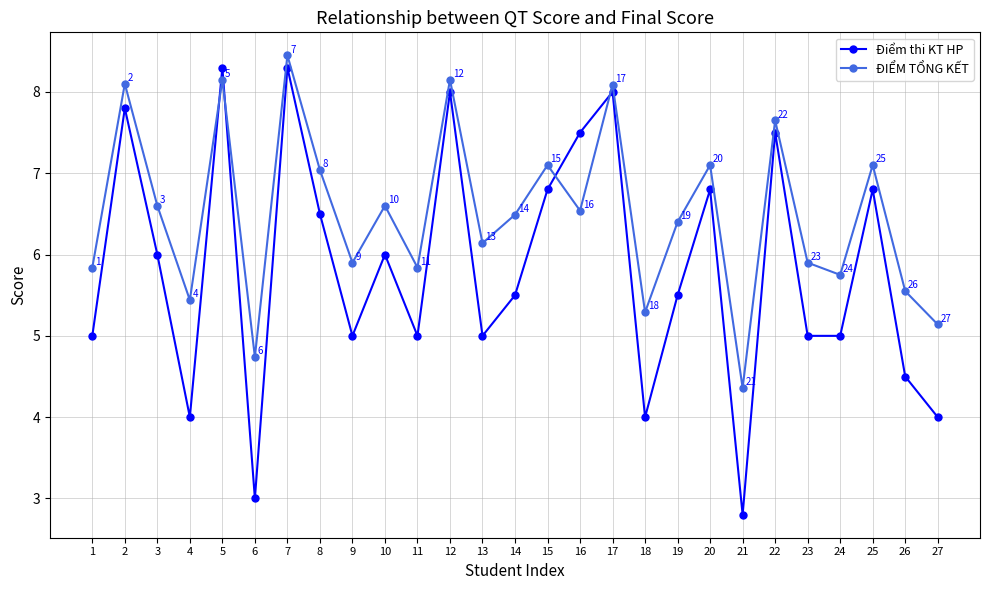

List the series in order of their overall mean, lowest first.

Điểm thi KT HP, ĐIỂM TỔNG KẾT